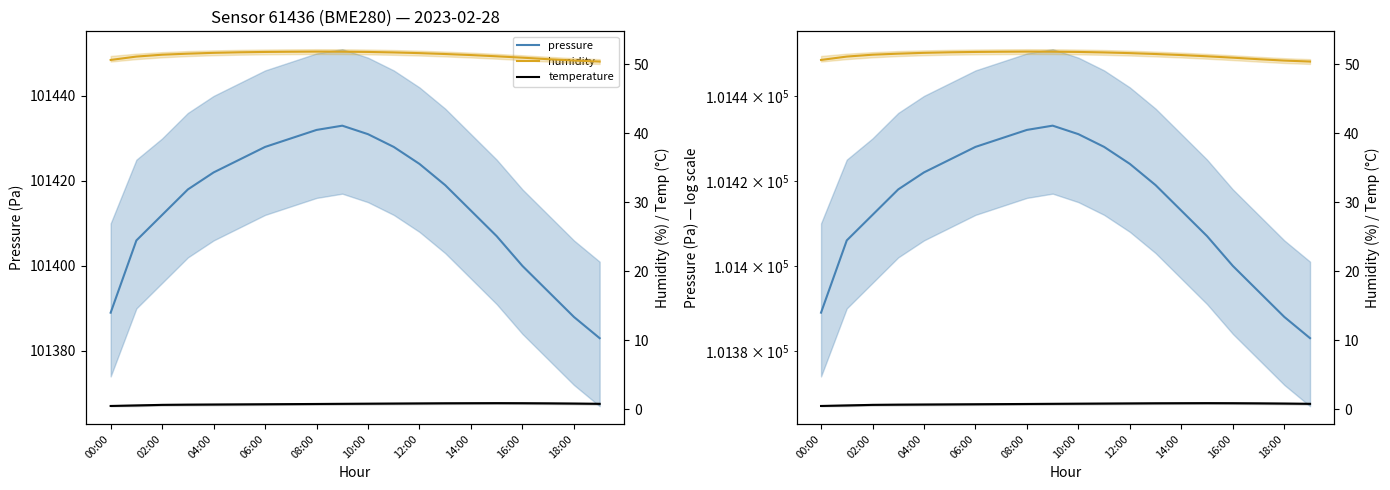

Reading left to right, what are all the values shown in this chart?

pressure: 101389.0	101406.0	101412.0	101418.0	101422.0	101425.0	101428.0	101430.0	101432.0	101433.0	101431.0	101428.0	101424.0	101419.0	101413.0	101407.0	101400.0	101394.0	101388.0	101383.0
humidity: 50.6	51.1	51.4	51.5	51.6	51.7	51.8	51.8	51.8	51.8	51.8	51.7	51.6	51.5	51.3	51.1	50.9	50.7	50.5	50.4
temperature: 0.5	0.6	0.6	0.7	0.7	0.7	0.7	0.7	0.8	0.8	0.8	0.8	0.8	0.9	0.9	0.9	0.9	0.8	0.8	0.8